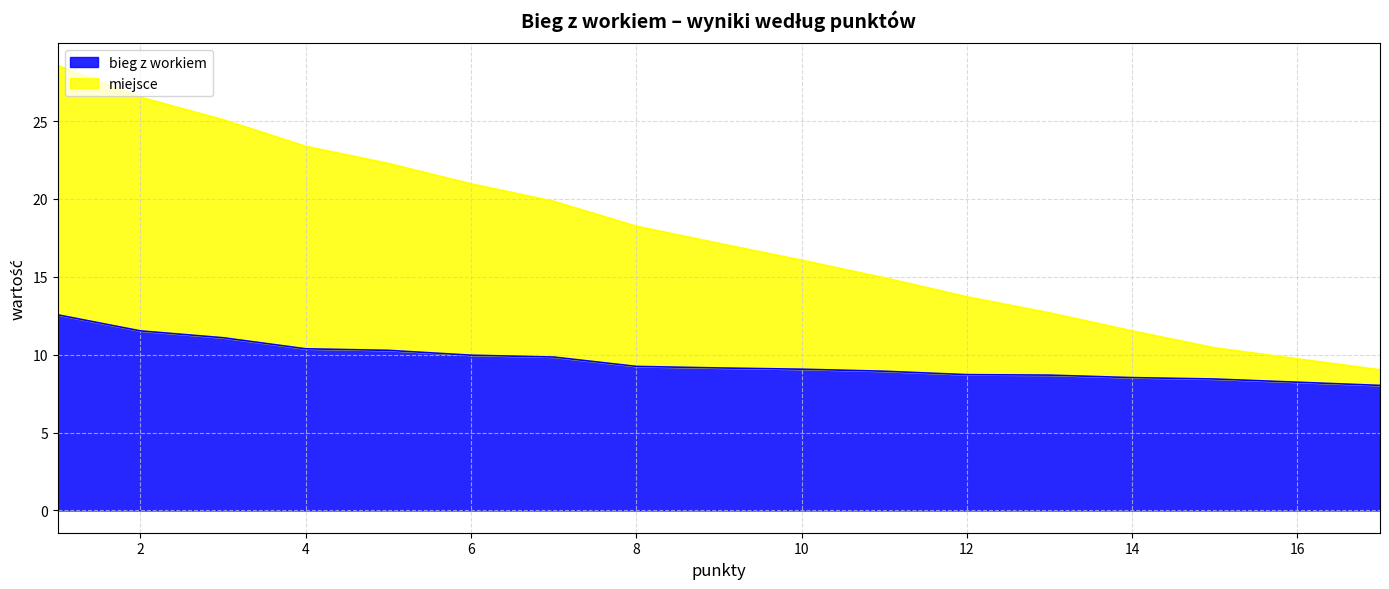

What is the total value across all series at 6?

21.0